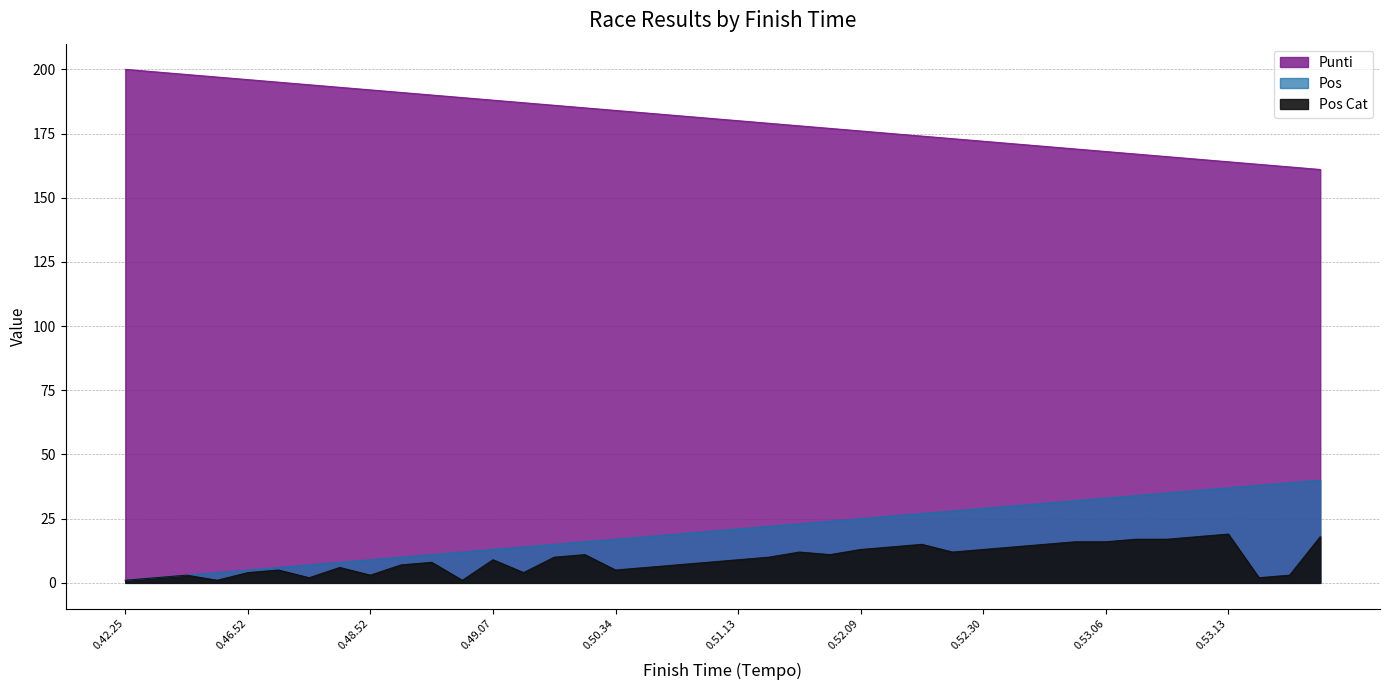

How many categories are shown in the chart?

40